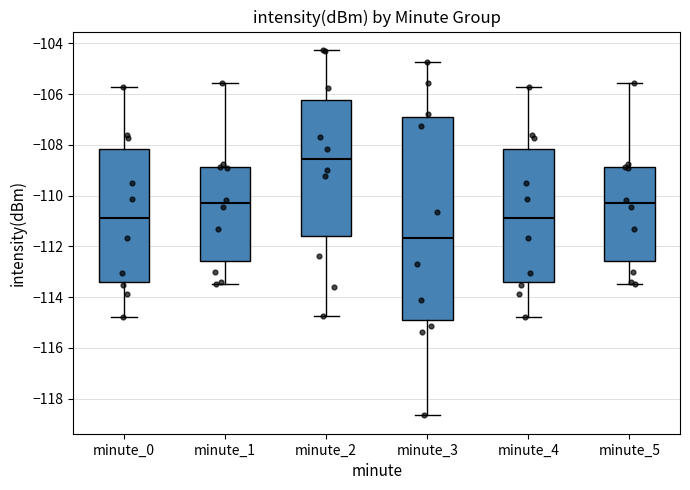

Where does the upper whisker of the box for minute_4 end on the y-axis? The values are not printed on the chart, so give them approximately, as read against the axis.

-105.6